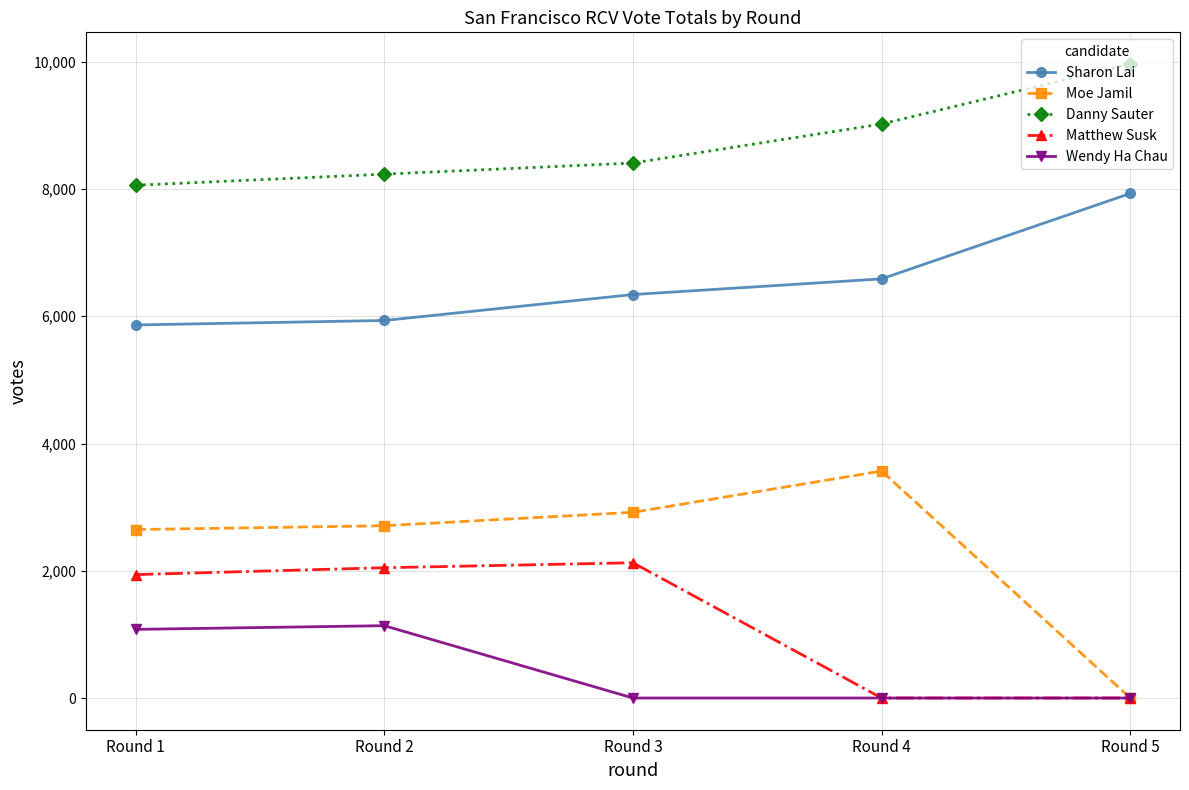

True or false: Danny Sauter and Sharon Lai intersect in this chart.

False